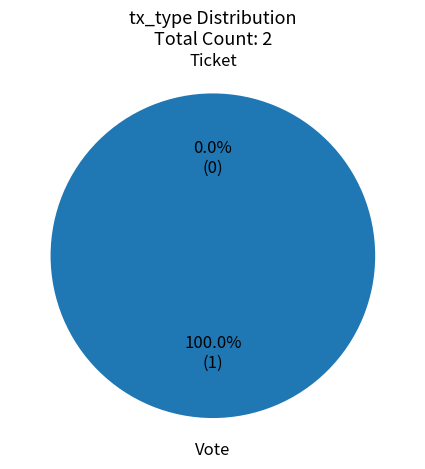

Is Ticket the majority of the pie?

No